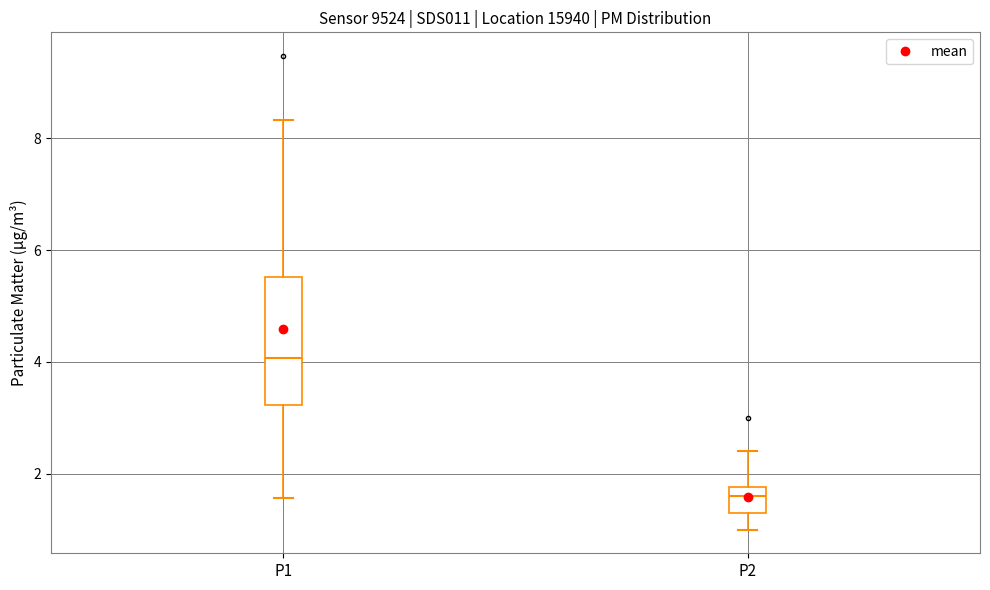

Reading left to right, transcribe this box plot: for each box, give where its median line is, the range the box spans, and where its two whiskers end, as read against the y-axis. The values are not printed on the chart, so give them approximately, as read against the axis.

P1: median 4.0, box 3.2 to 5.6, whiskers 1.6 to 8.4
P2: median 1.6, box 1.4 to 1.8, whiskers 1.0 to 2.4